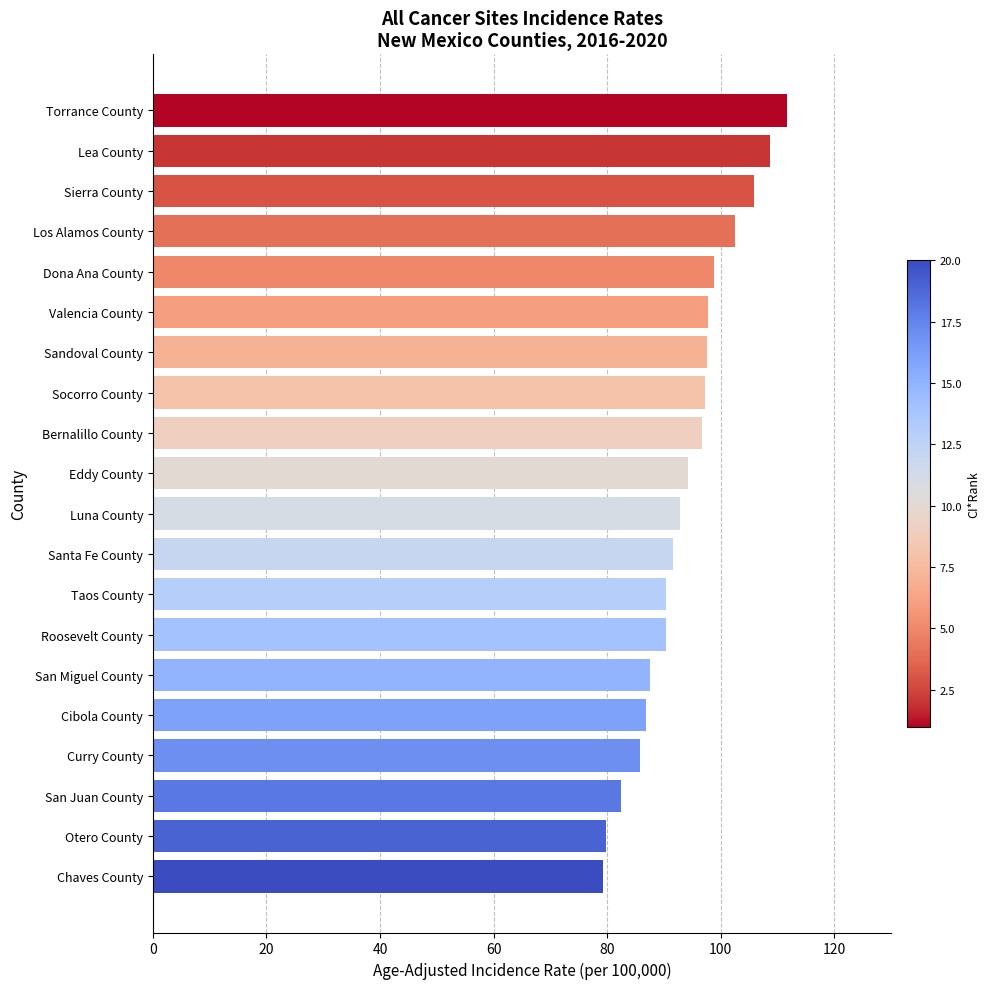

What is the difference between the second highest and second lowest values?

28.9